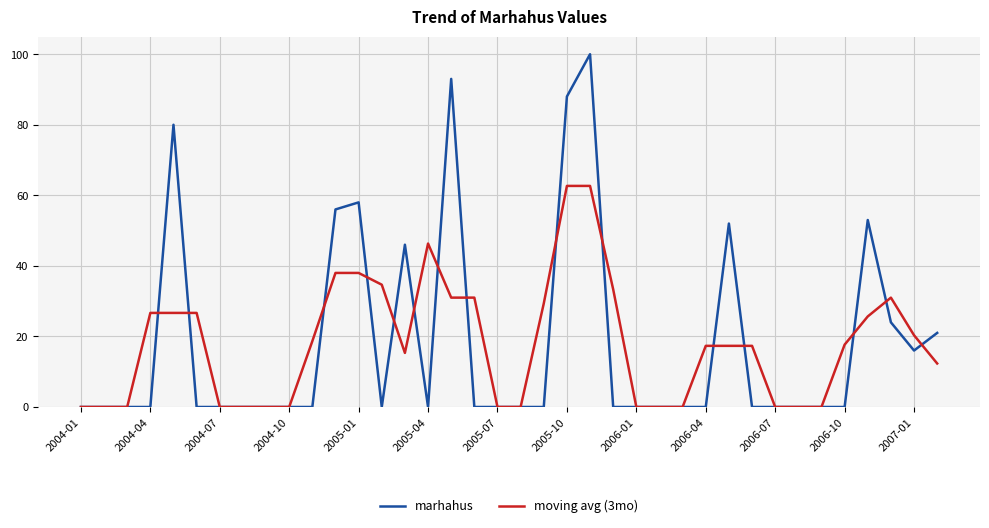

Which series has the widest spread of values?

marhahus